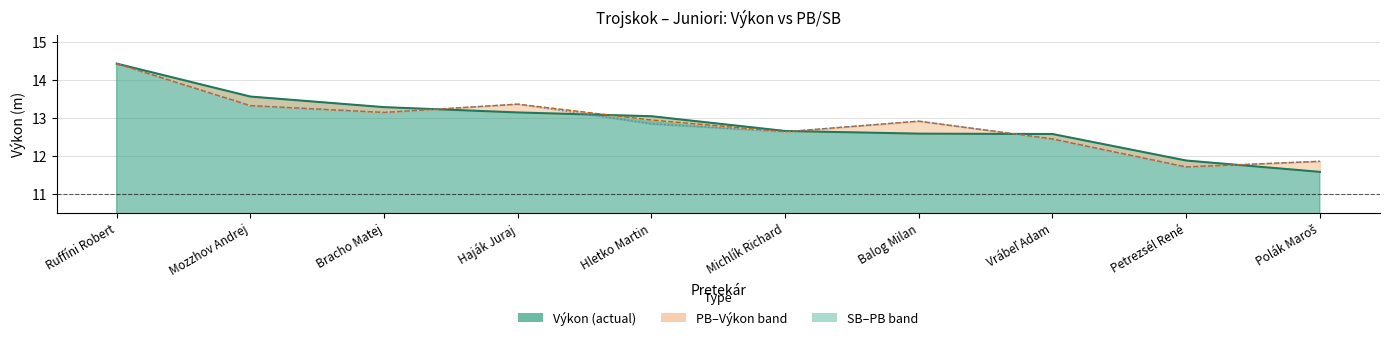

True or false: SB and PB intersect in this chart.

False